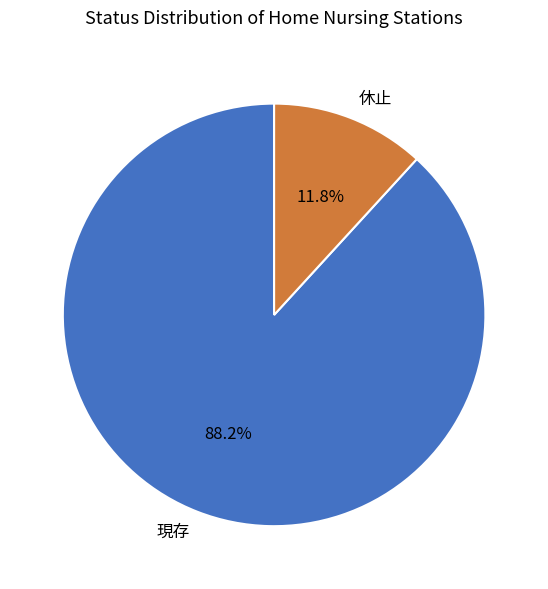

Is the sum of 現存 and 休止 greater than half?

Yes